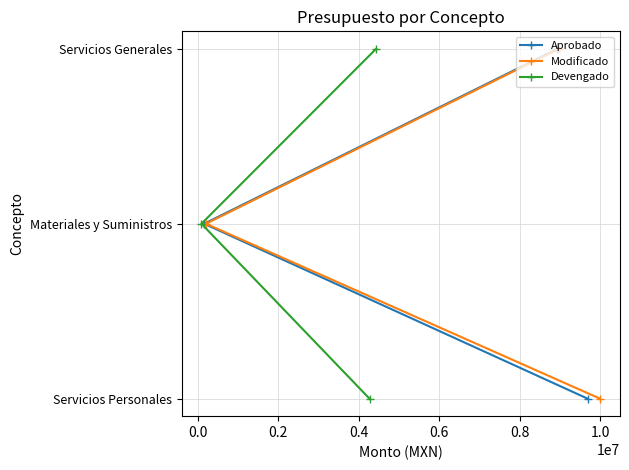

How many lines are shown in the chart?

3